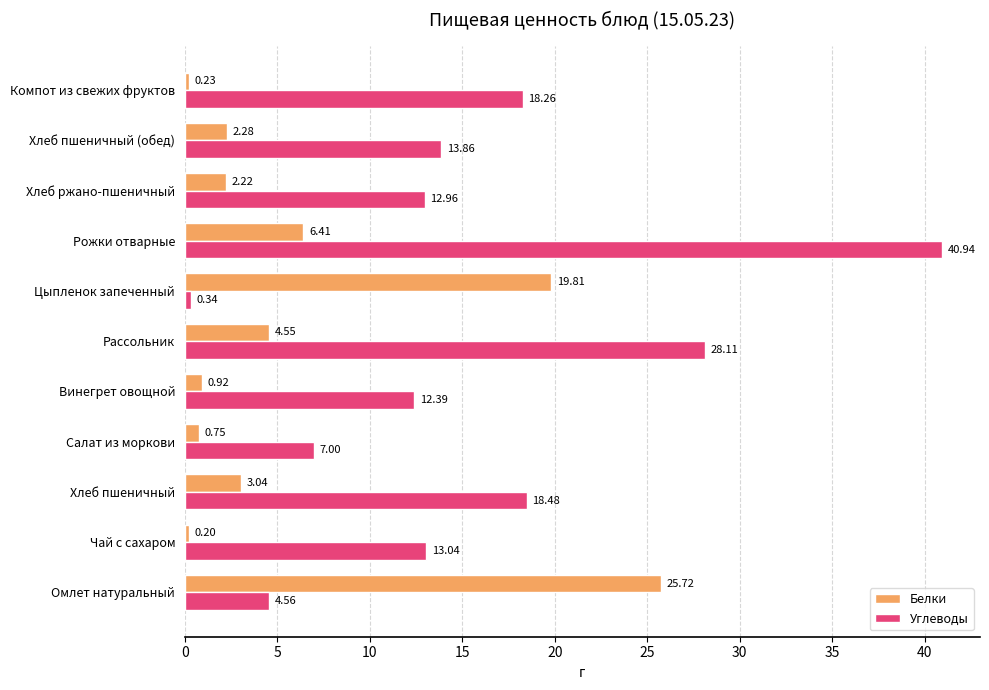

Which label corresponds to the smallest value in the chart?

Чай с сахаром